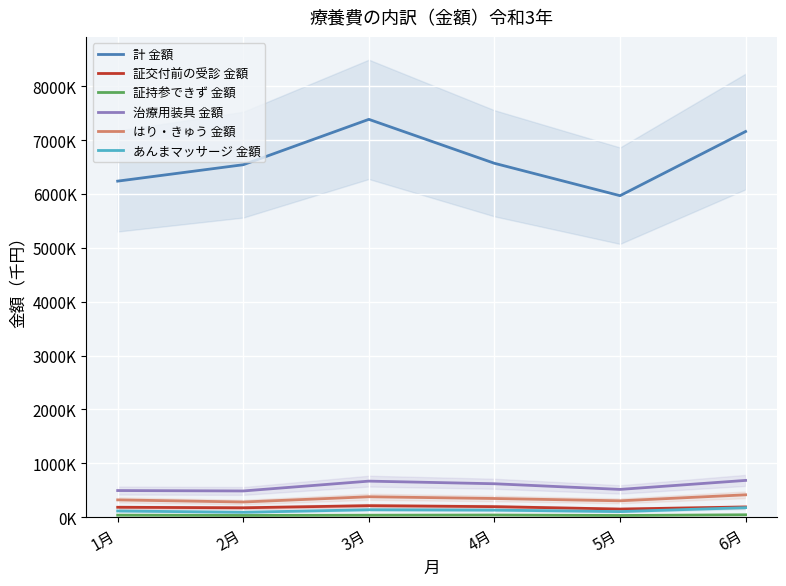

What position from the right is 2月?

5